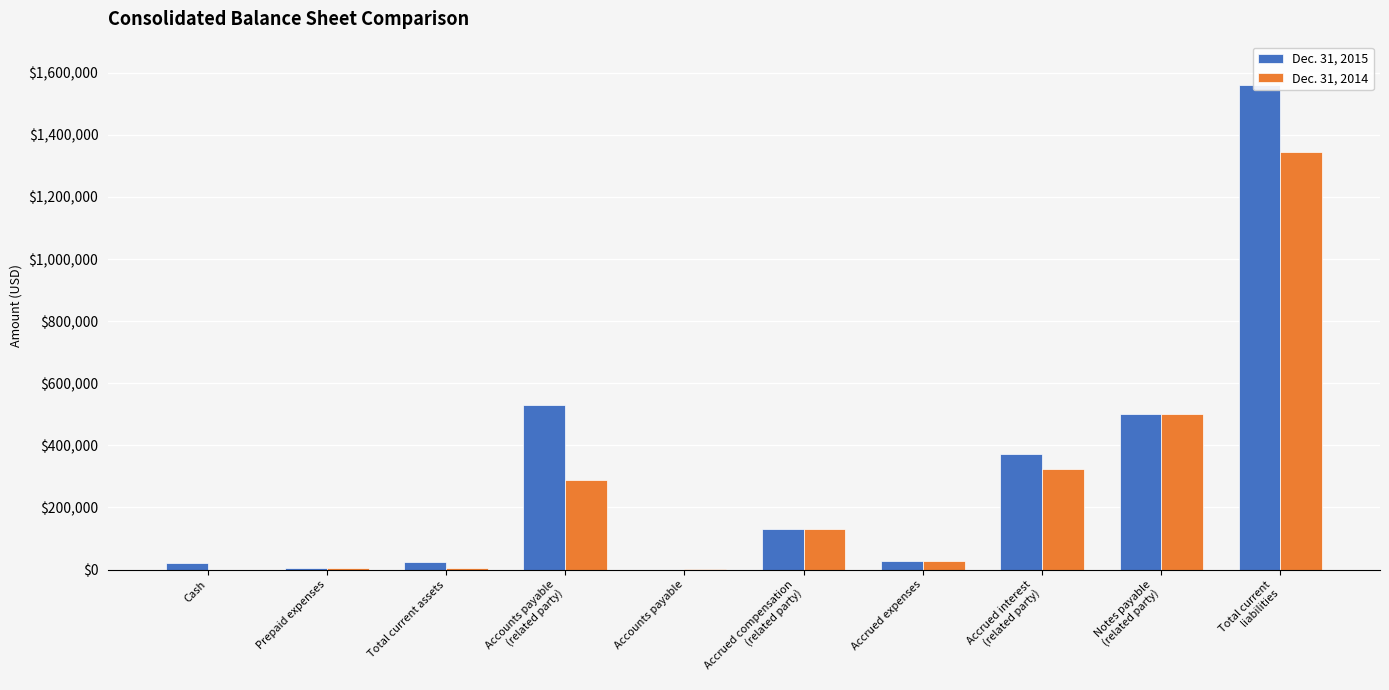

True or false: Dec. 31, 2014 has a value of 289570 at Accounts payable
(related party).

True